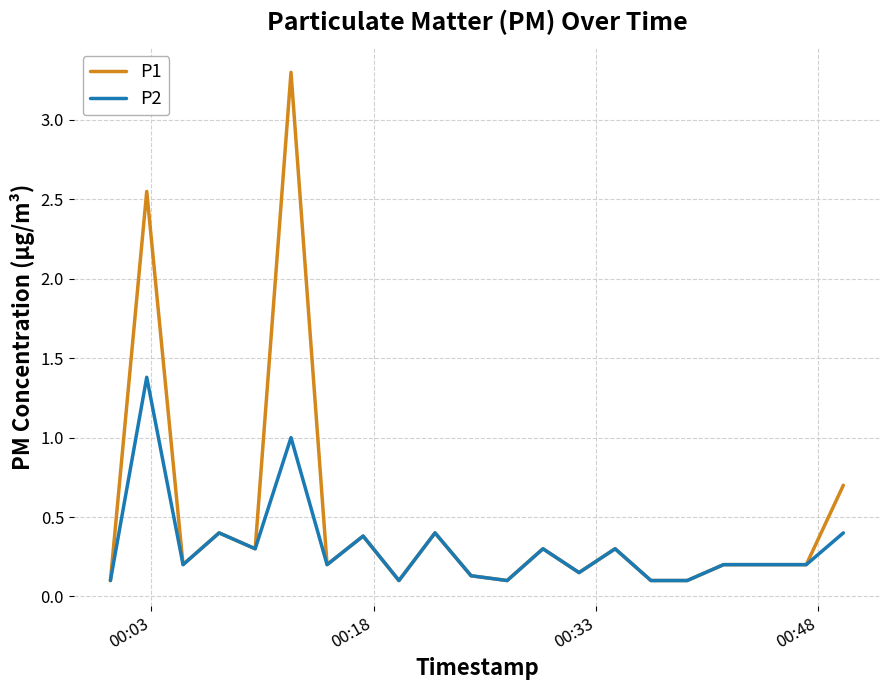

Which series has the largest total across all categories?

P1